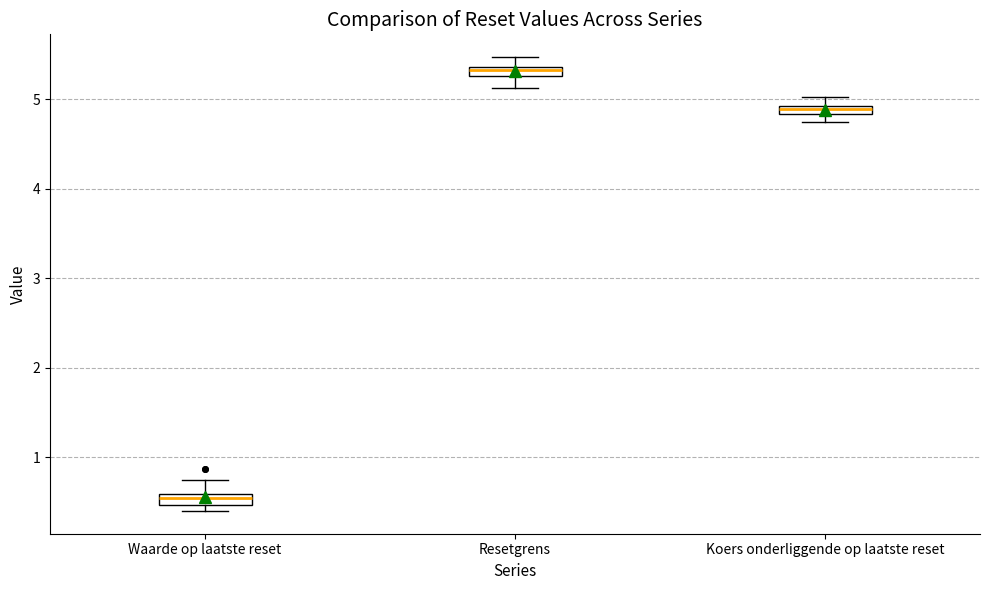

Where is the upper edge of the box for Koers onderliggende op laatste reset on the y-axis? The values are not printed on the chart, so give them approximately, as read against the axis.

4.9